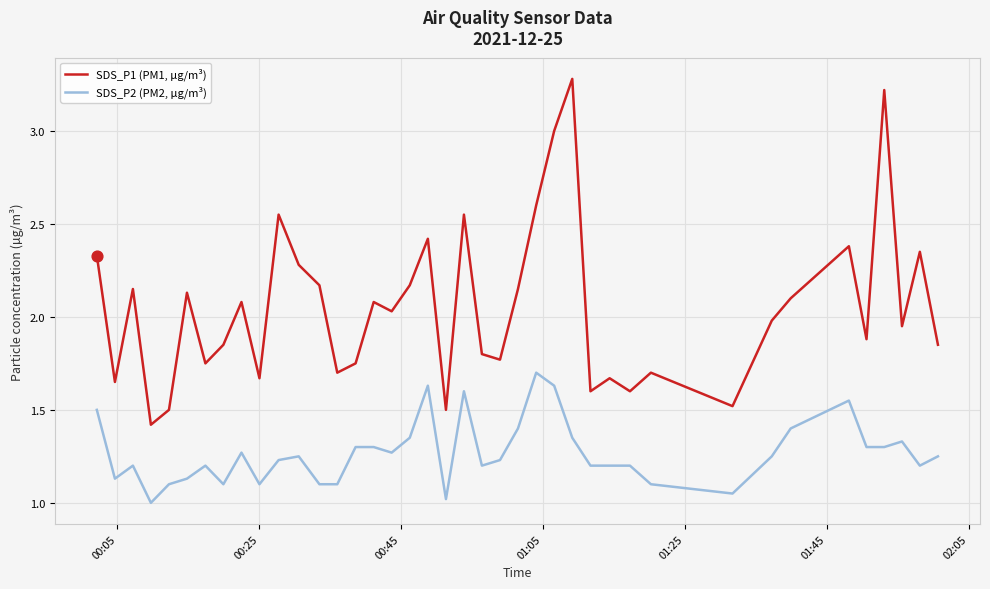

Which series has the largest total across all categories?

SDS_P1 (PM1, µg/m³)